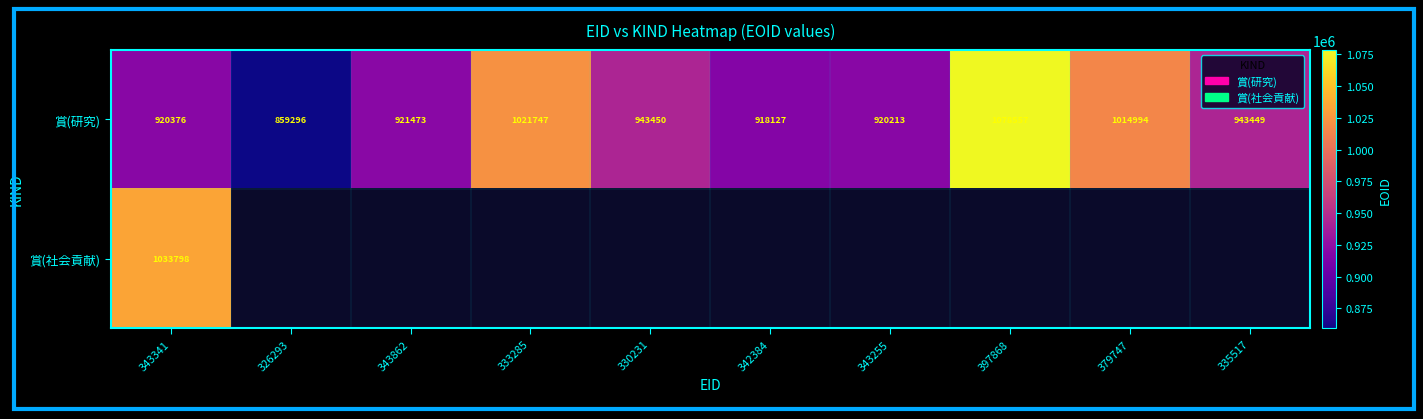

What is the difference between the 賞(研究) values at 343341 and 379747?

94618